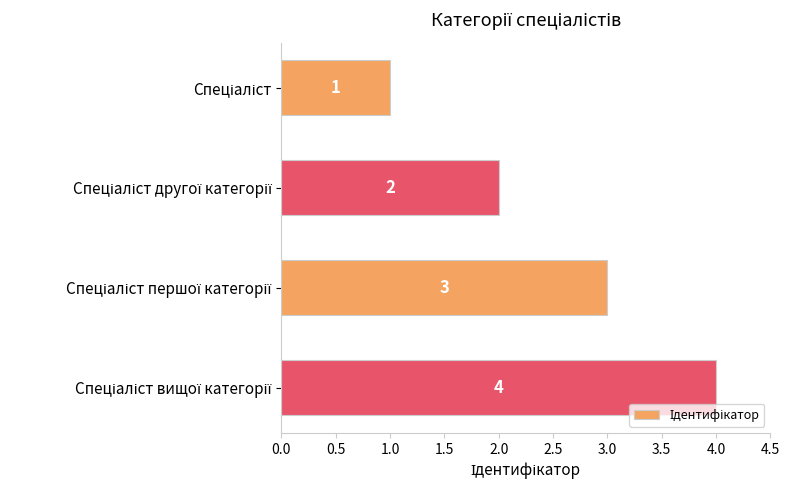

What is the maximum value shown in the chart?

4